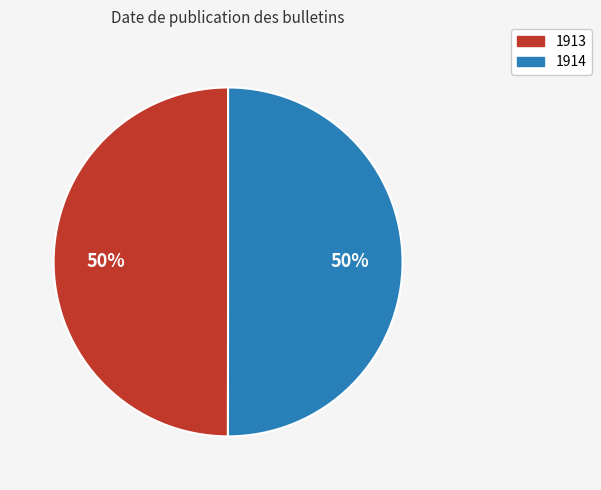

How many segments does this pie chart have?

2